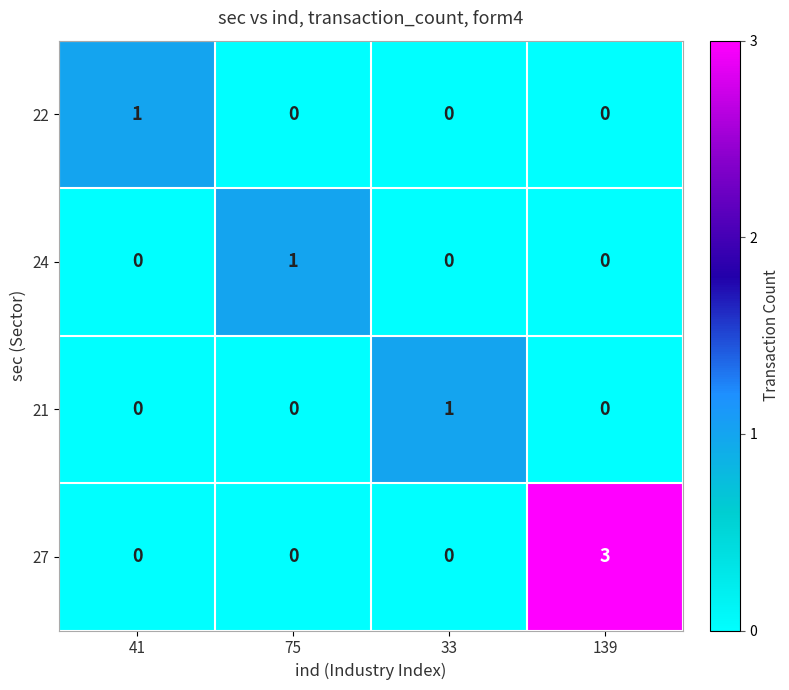

What is the difference between the maximum and minimum values in the 27 series?

3